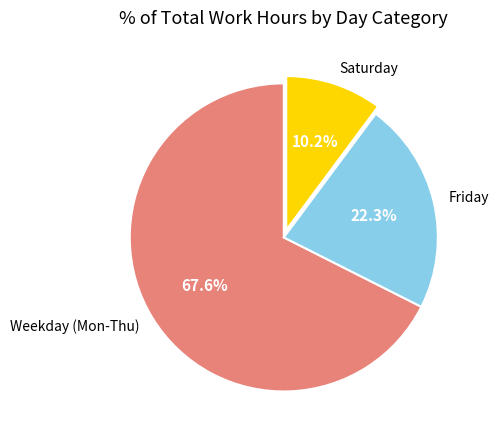

Does any single category account for the majority?

Yes